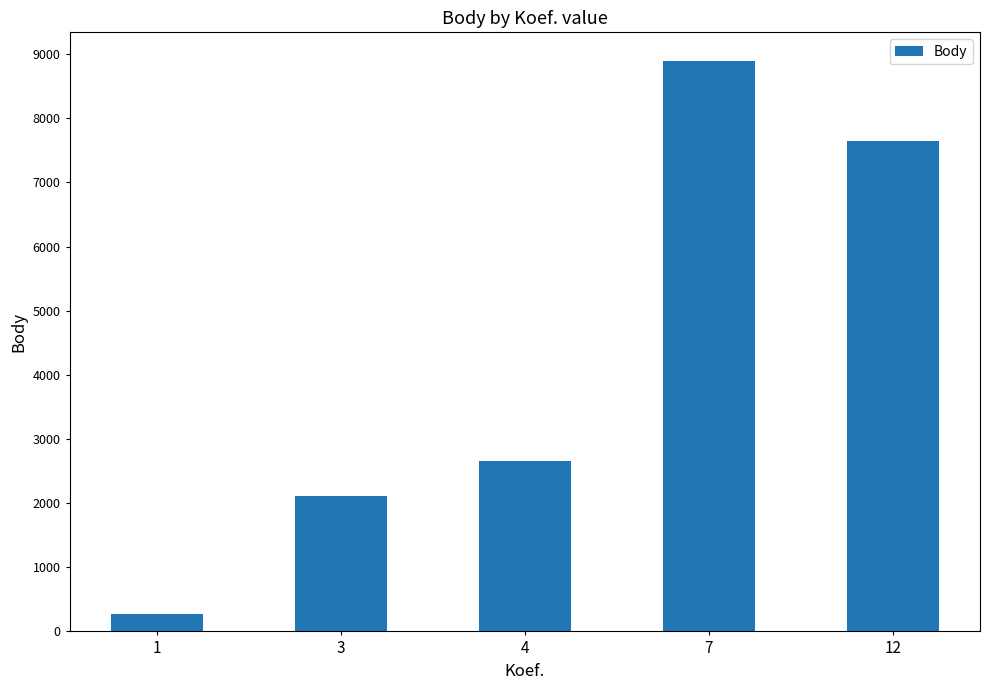

How many series are shown in this chart?

1